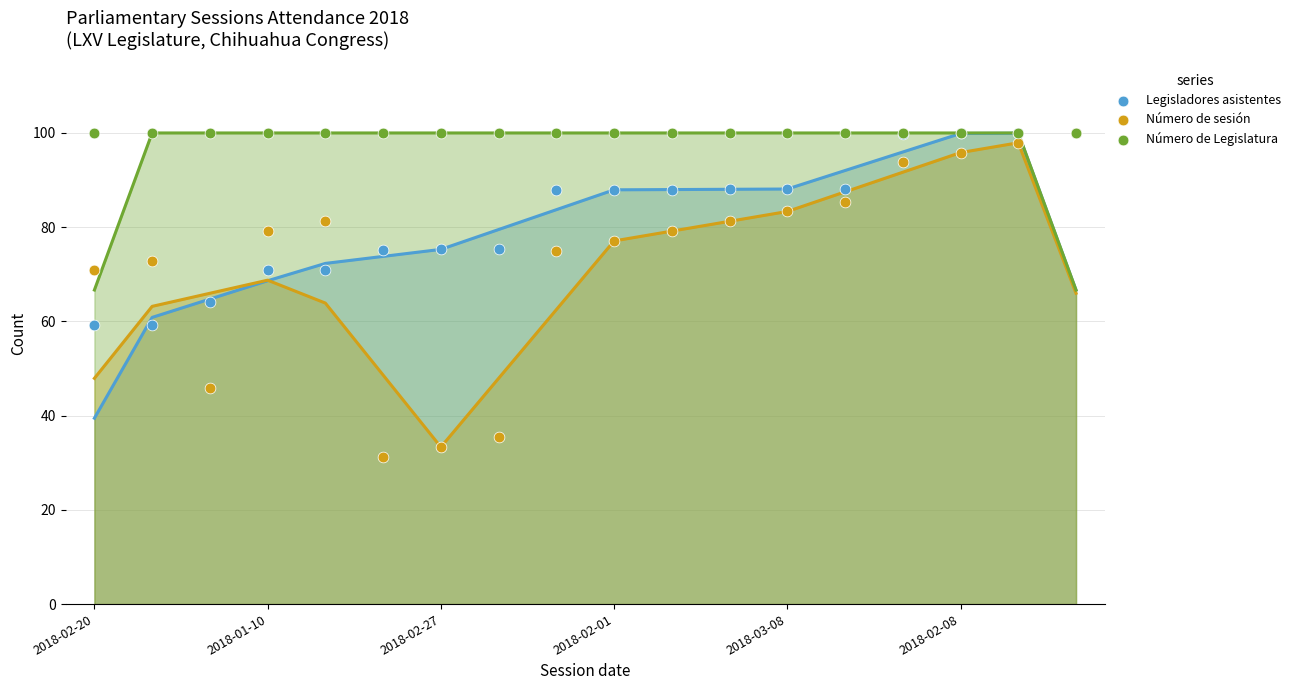

Which series has the largest Y range (max minus min)?

Número de sesión